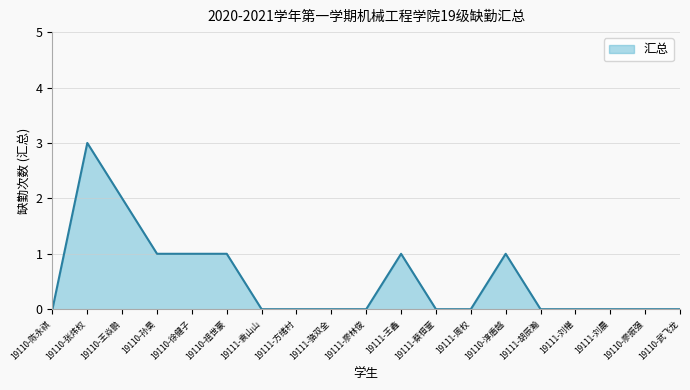

Which label corresponds to the largest value in the chart?

19110-张炜权